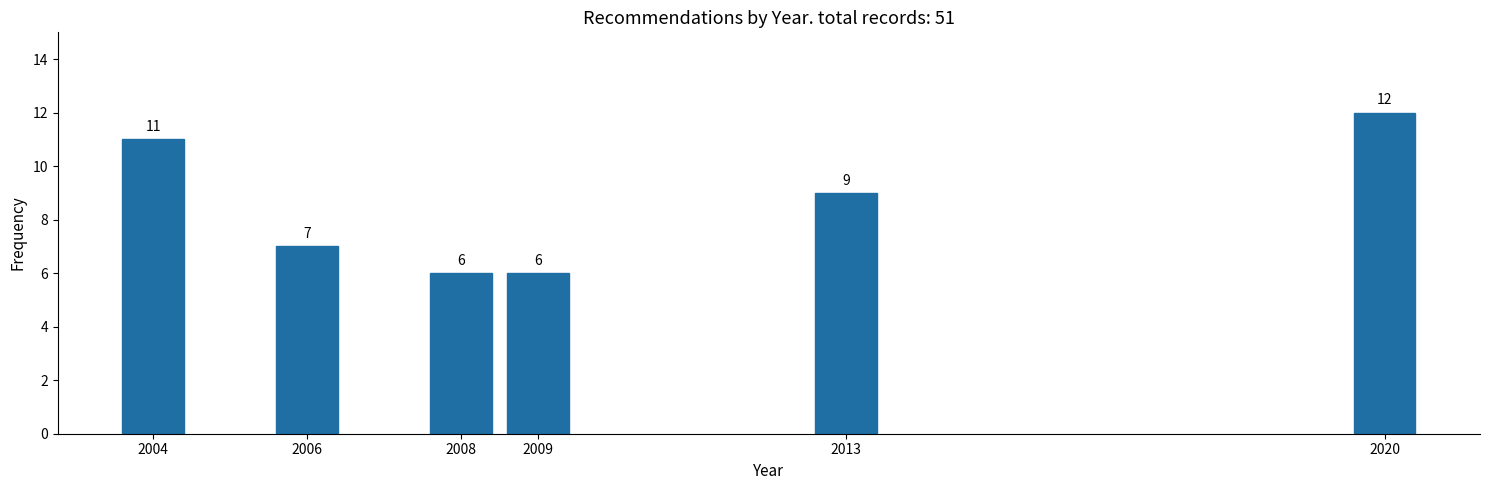

Reading left to right, transcribe all the data shown in this chart.

2004=11	2006=7	2008=6	2009=6	2013=9	2020=12